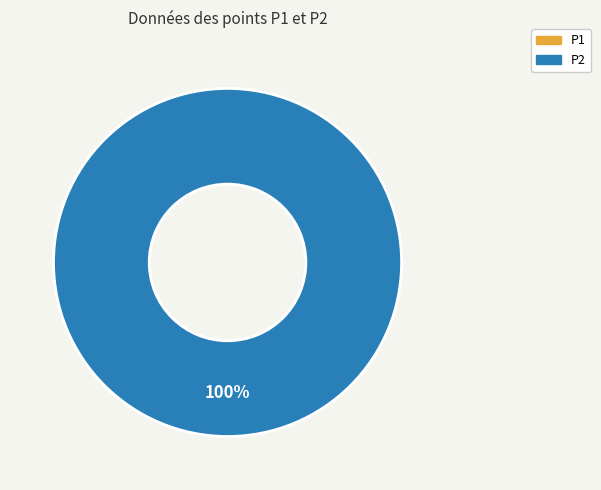

Rank the categories by value from highest to lowest.

P2, P1